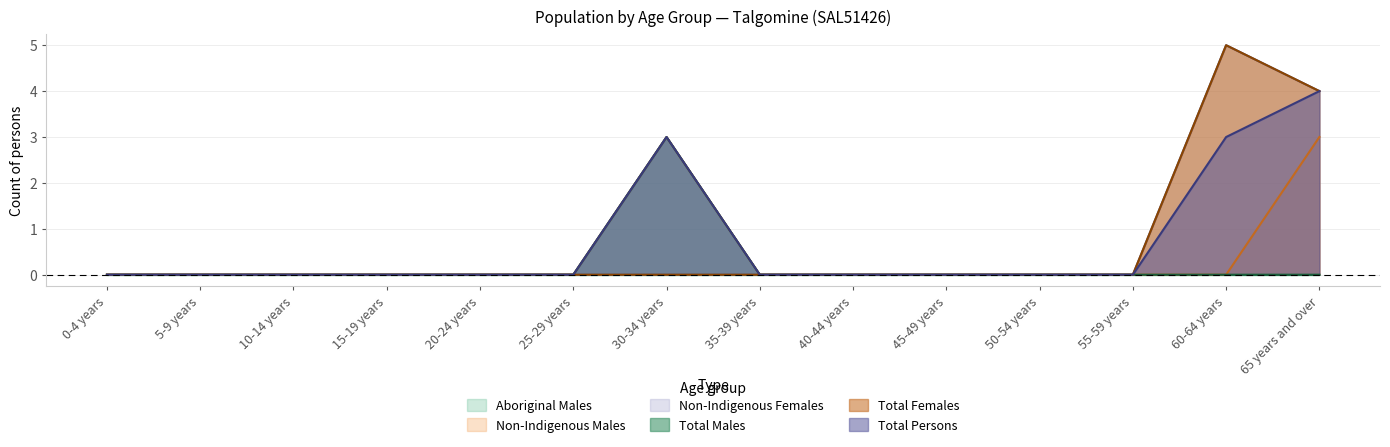

What is the label of the 2nd point from the left?

5-9 years